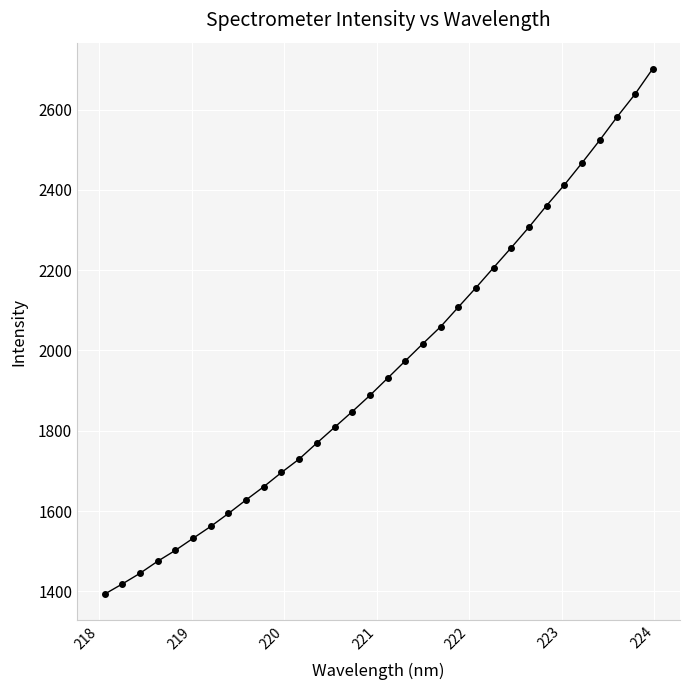

What is the average value?

1957.7